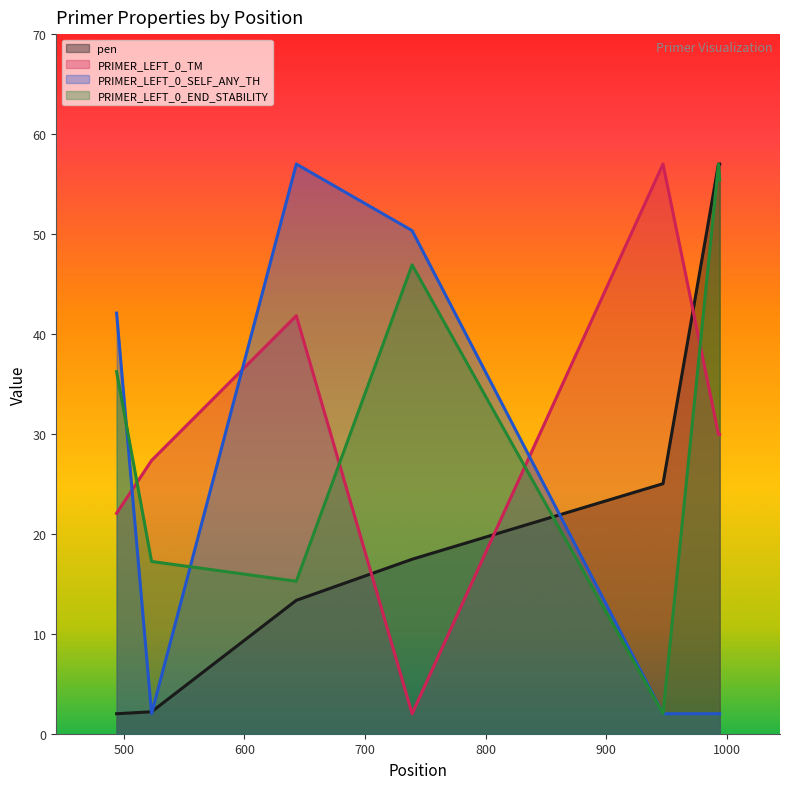

At how many categories does at least one series exceed 37?

6